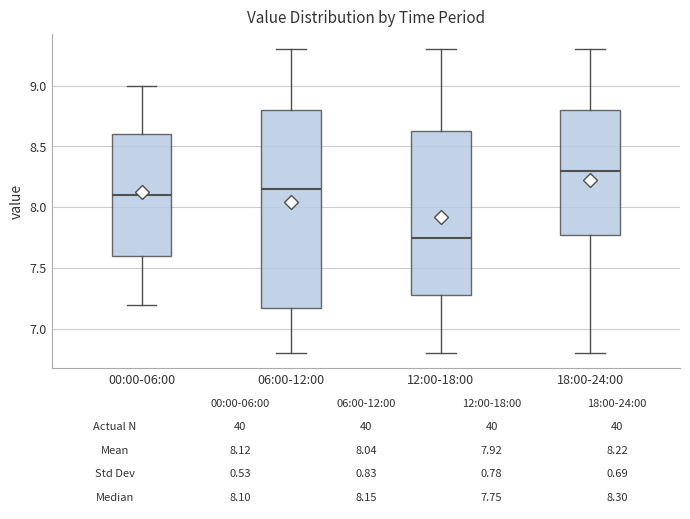

Comparing the boxes themselves (not the whiskers), which one is the tallest?

06:00-12:00